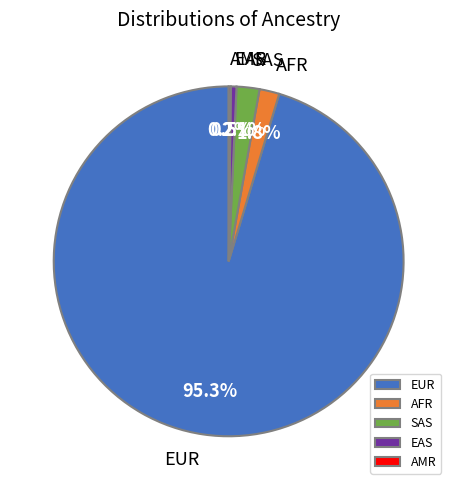

What is the majority slice?

EUR